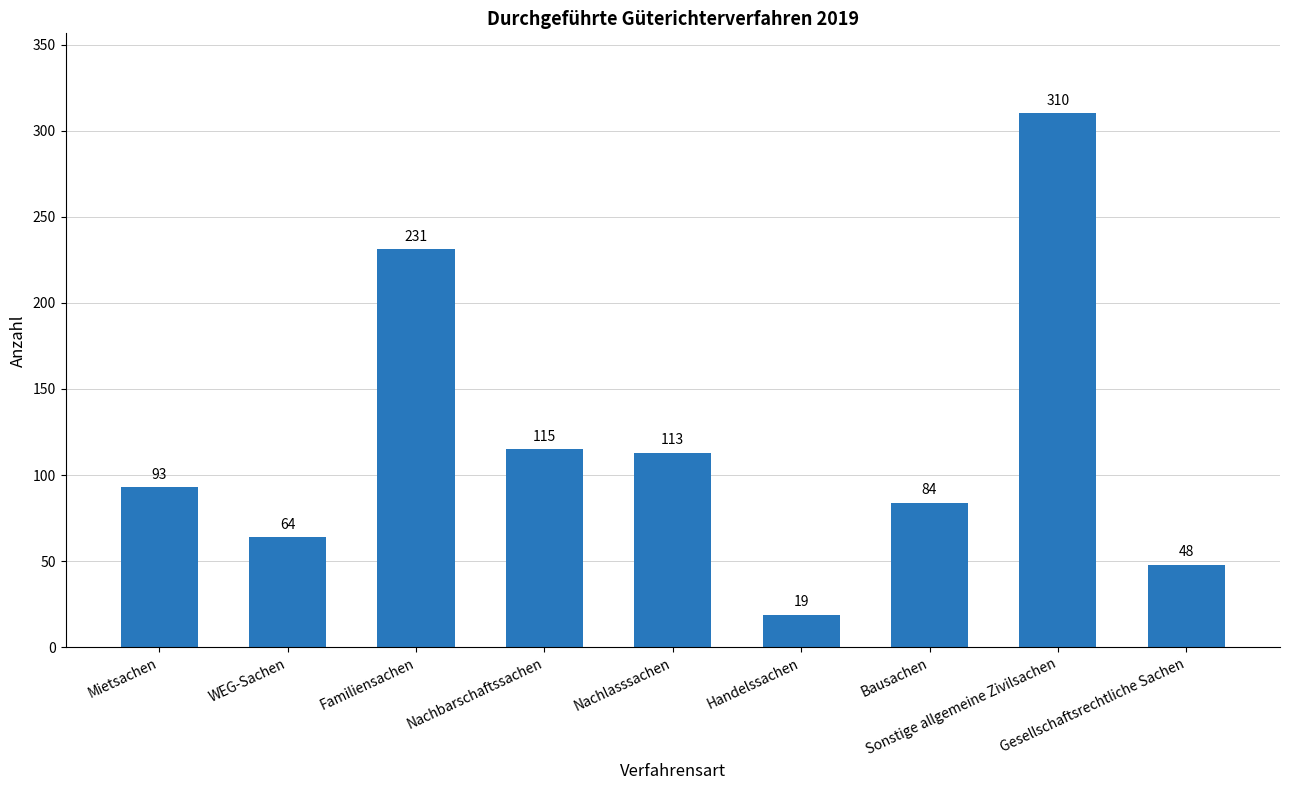

How many distinct data groups are displayed?

1